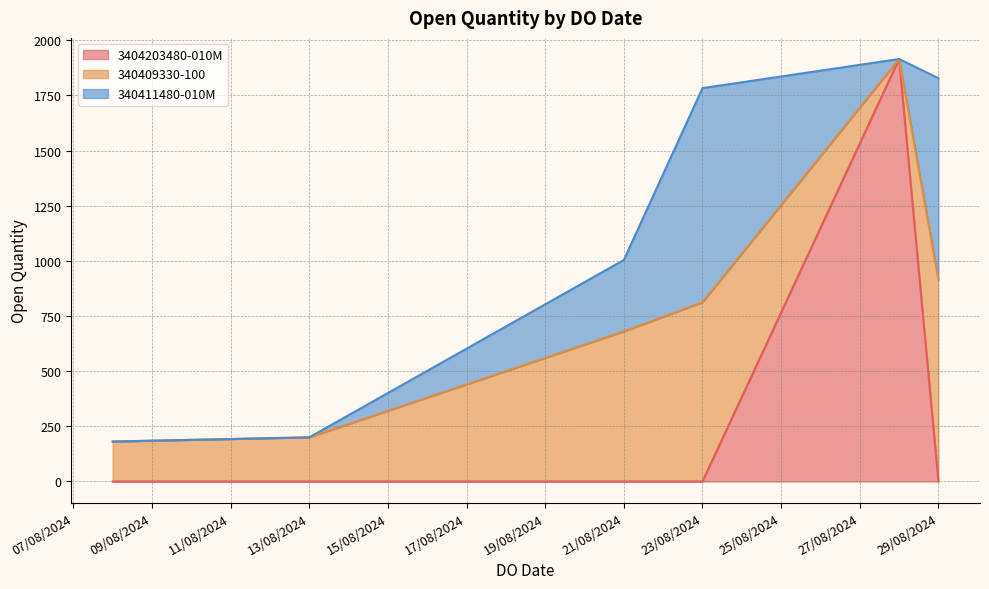

What is the maximum value shown in the chart?

1915